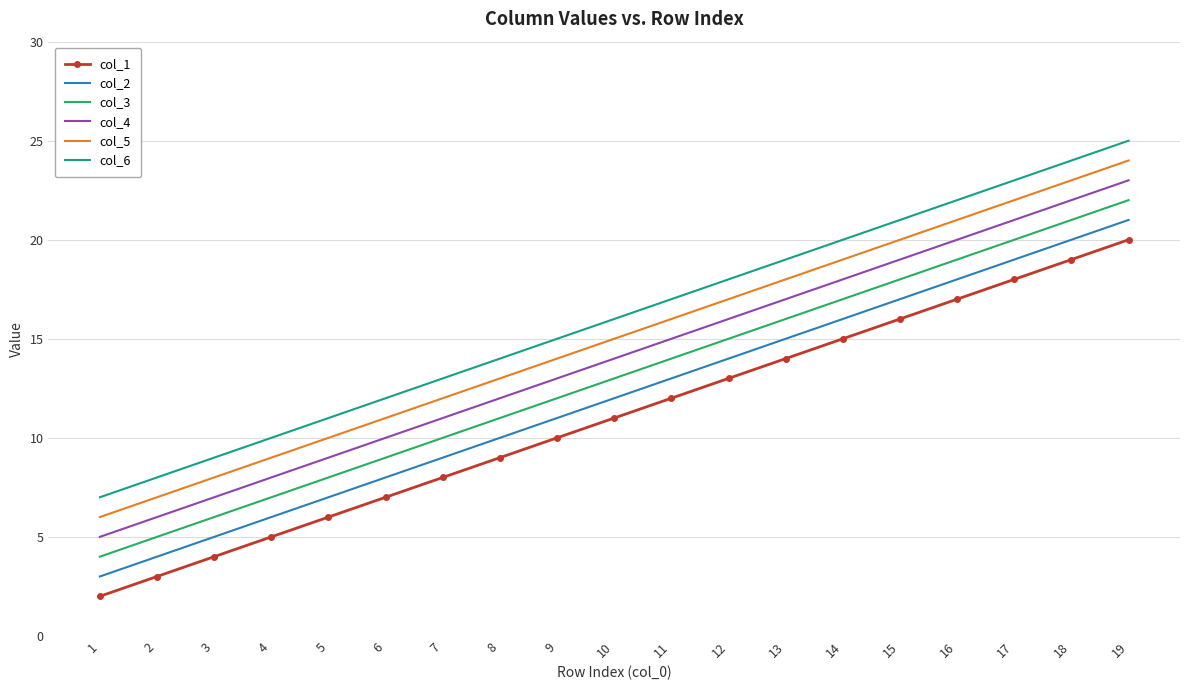

Which category has the highest value in the col_1 series?

19